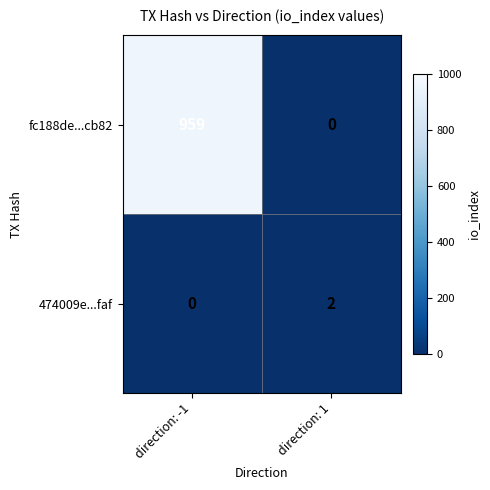

At which category does the chart reach its peak across all series?

direction: -1